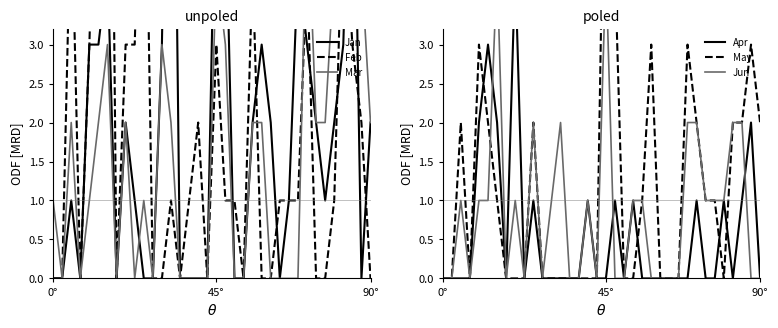

What is the spread (max minus min) of values at 22?

4